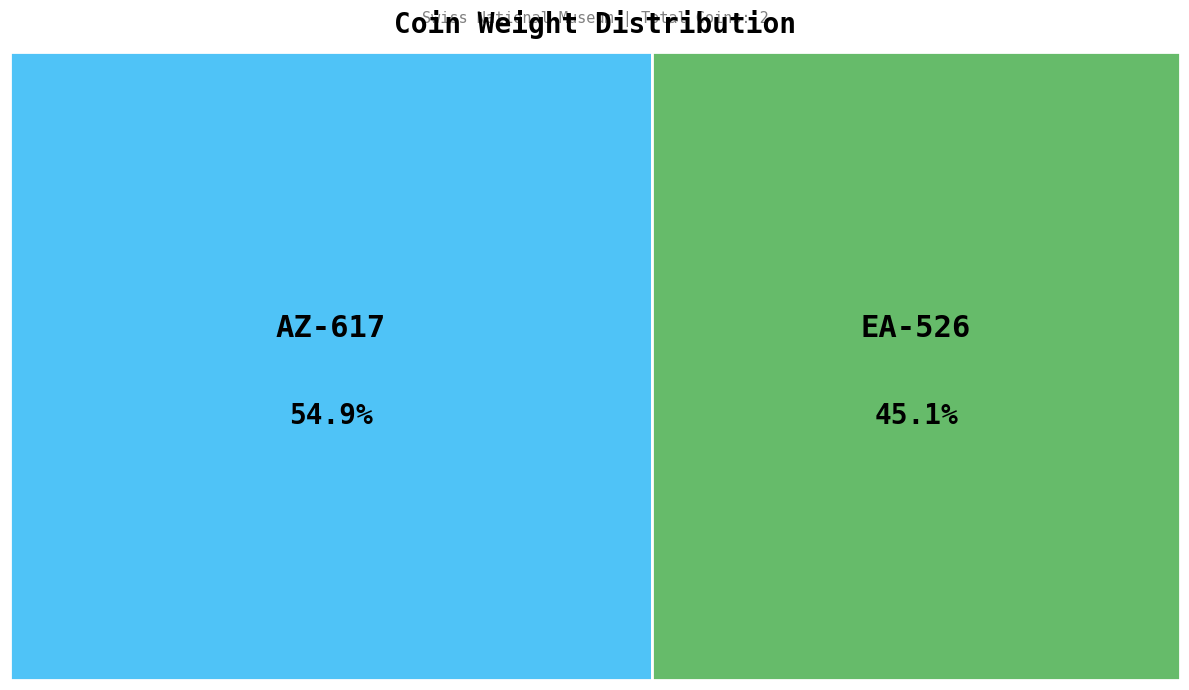

Rank the categories by value from lowest to highest.

EA-526, AZ-617